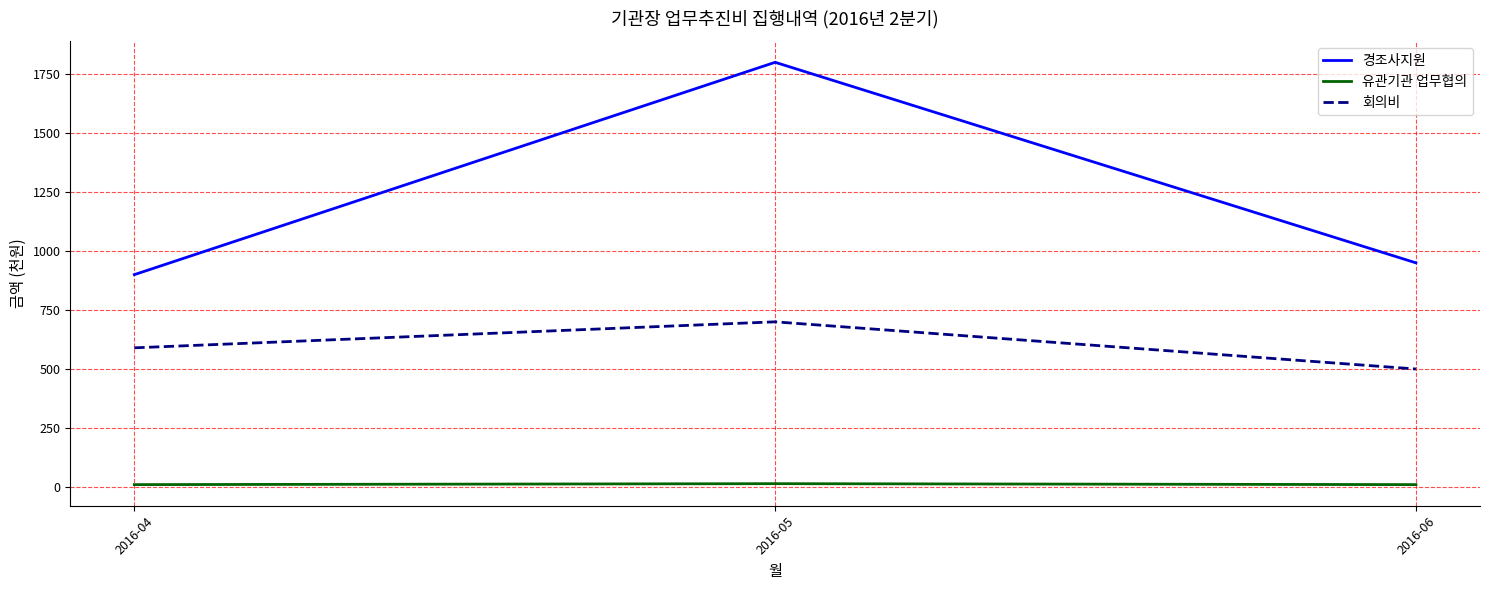

Count the 유관기관 업무협의 values in the range 10 to 14.

3